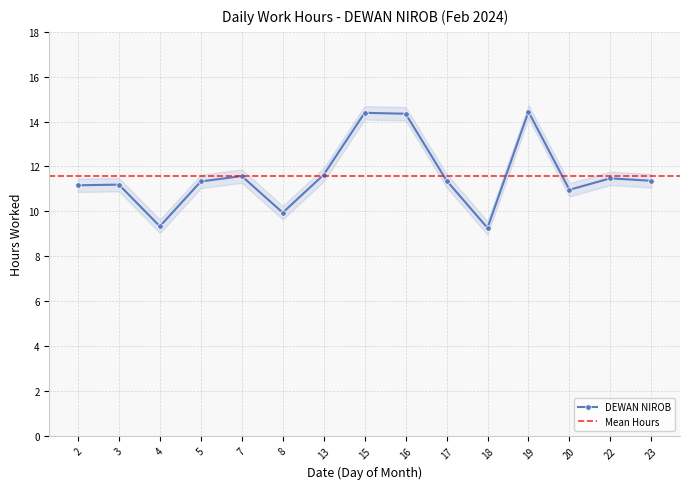

What is the average value?

11.6